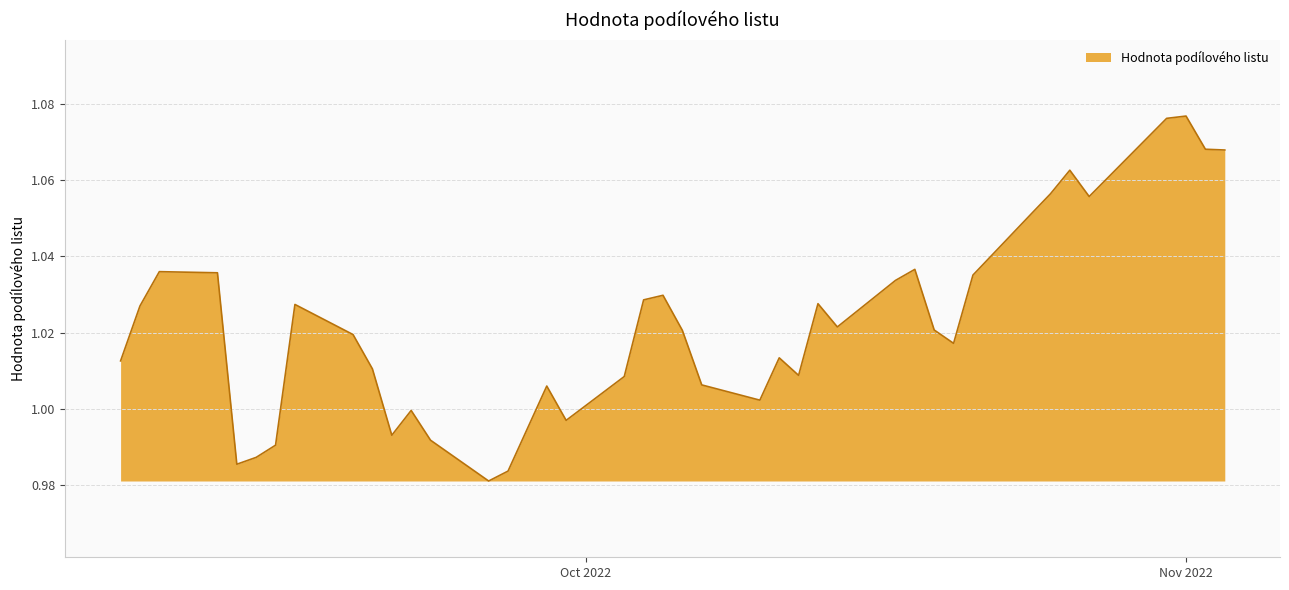

How many lines are shown in the chart?

1